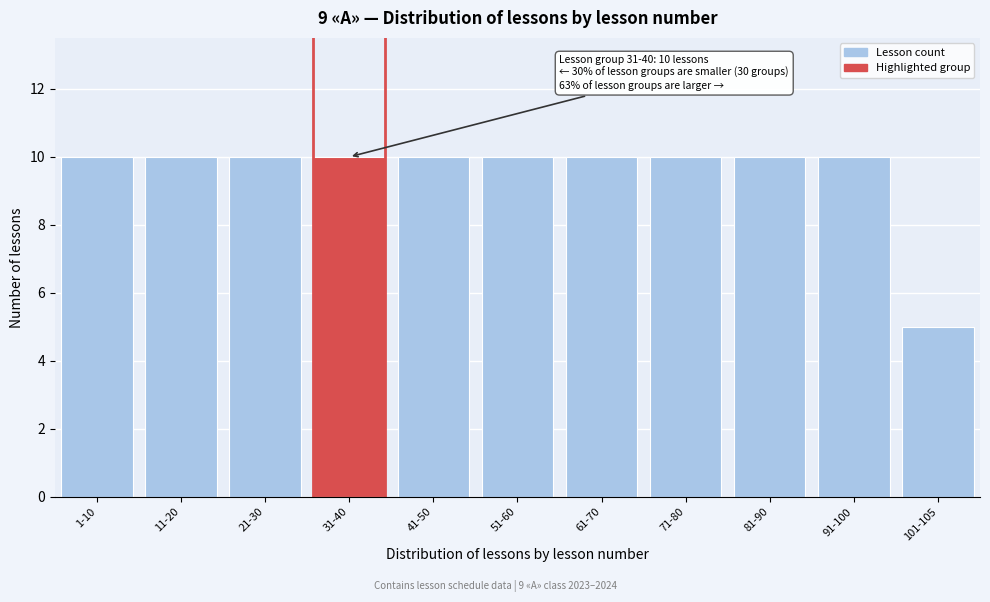

Reading left to right, transcribe all the data shown in this chart.

1-10=10	11-20=10	21-30=10	31-40=10	41-50=10	51-60=10	61-70=10	71-80=10	81-90=10	91-100=10	101-105=5